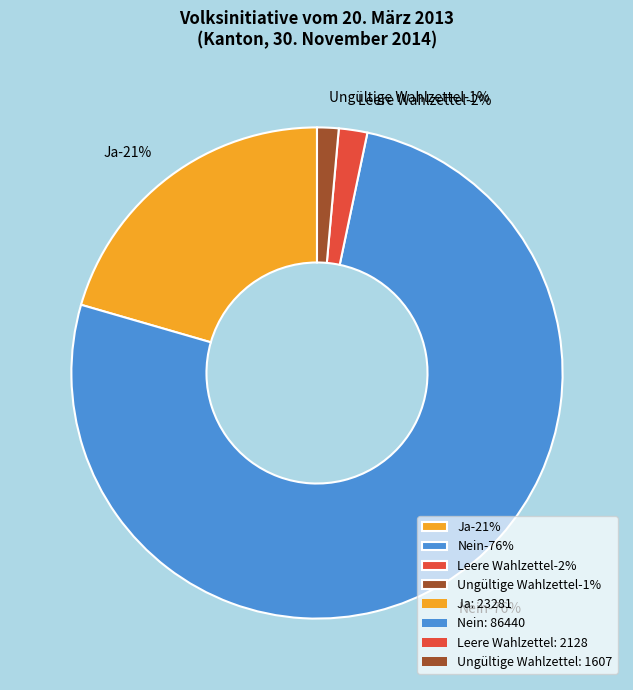

Approximately how many times larger is the value at Ungültige Wahlzettel compared to Ja?

0.1